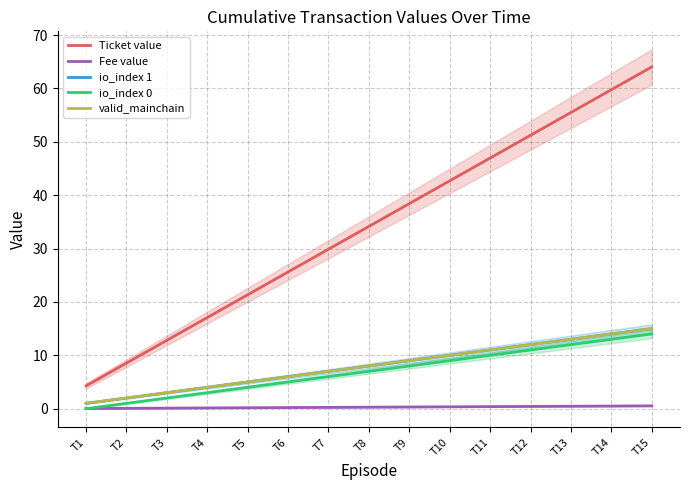

How many values in the valid_mainchain series are below 8?

7